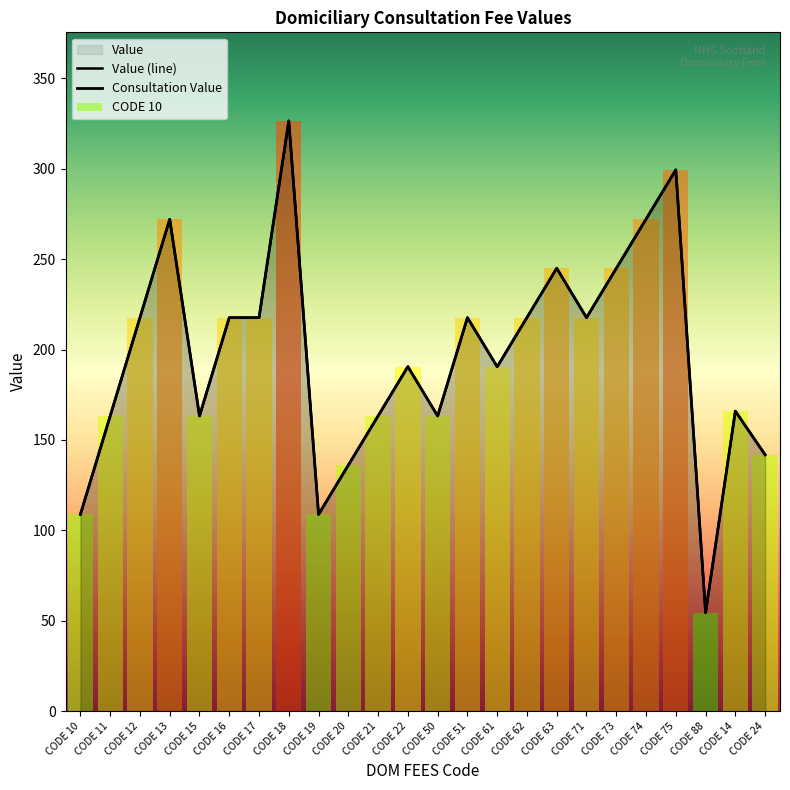

Rank the series at CODE 22 from lowest to highest value.

Value (line), Consultation Value